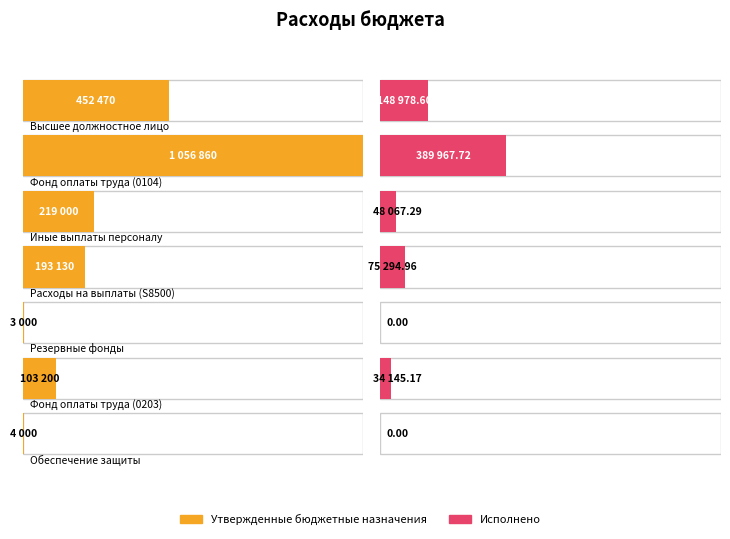

What is the difference between the second highest and minimum values in the Исполнено series?

148978.6